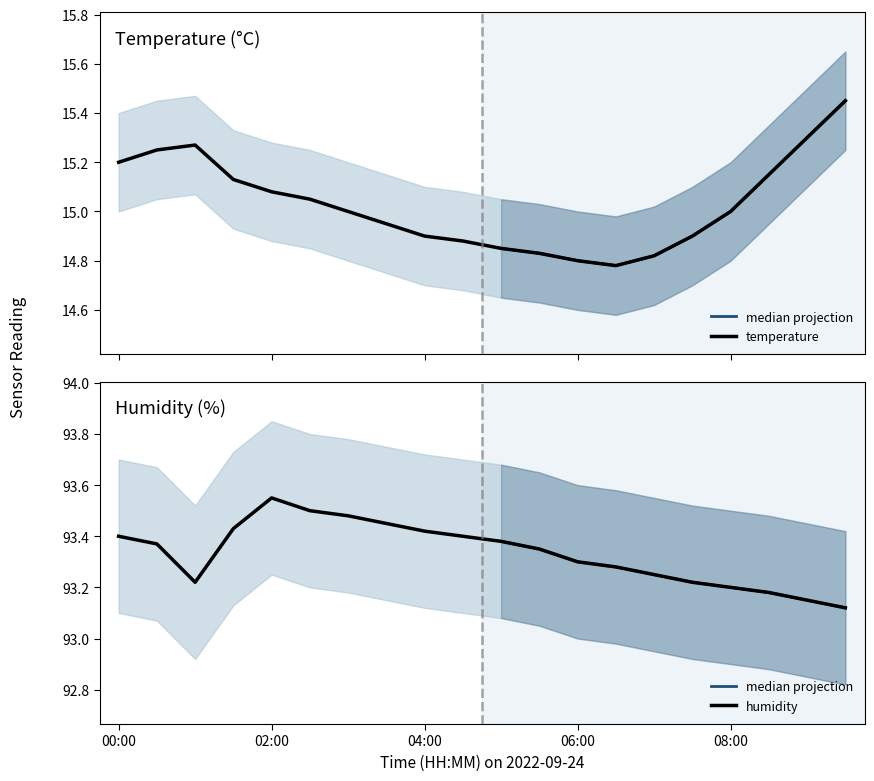

The value of temperature at 07:00 is 14.8. True or false?

True